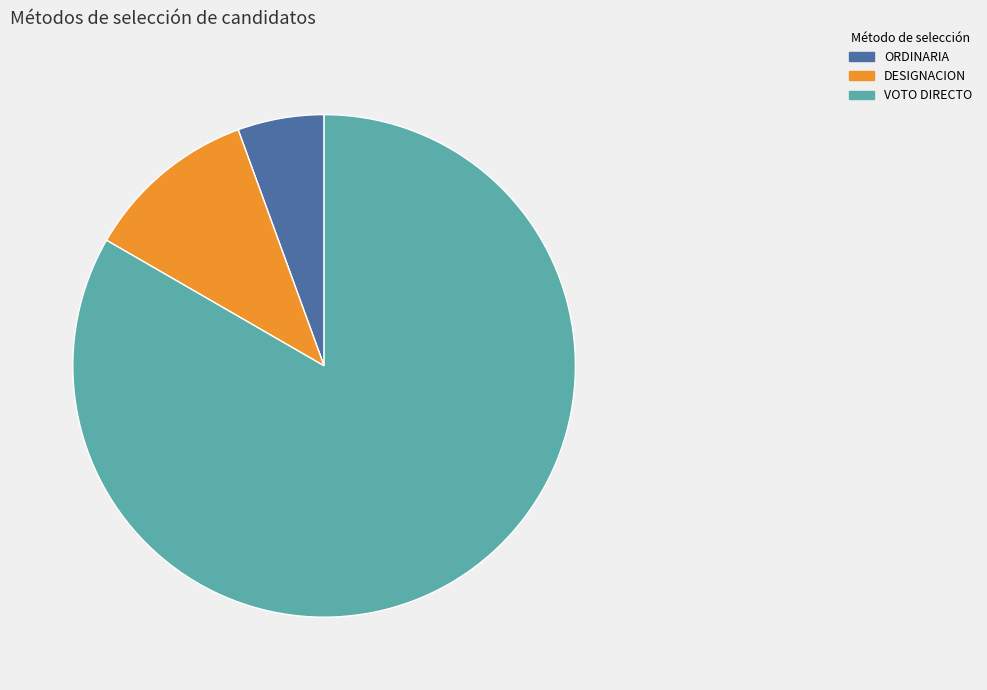

Is there any slice that represents more than half of the pie?

Yes